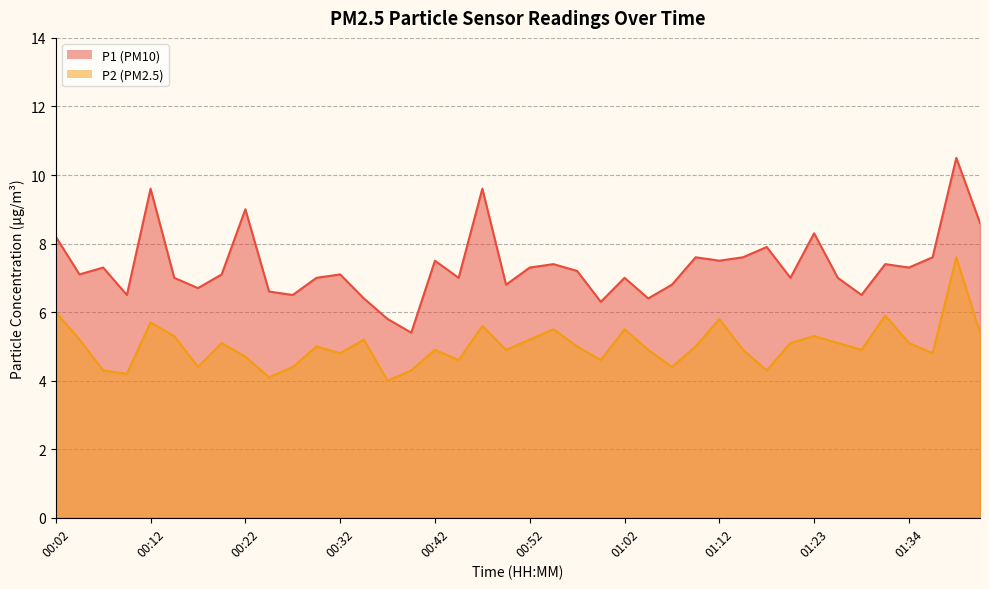

At how many categories does at least one series exceed 9?

3